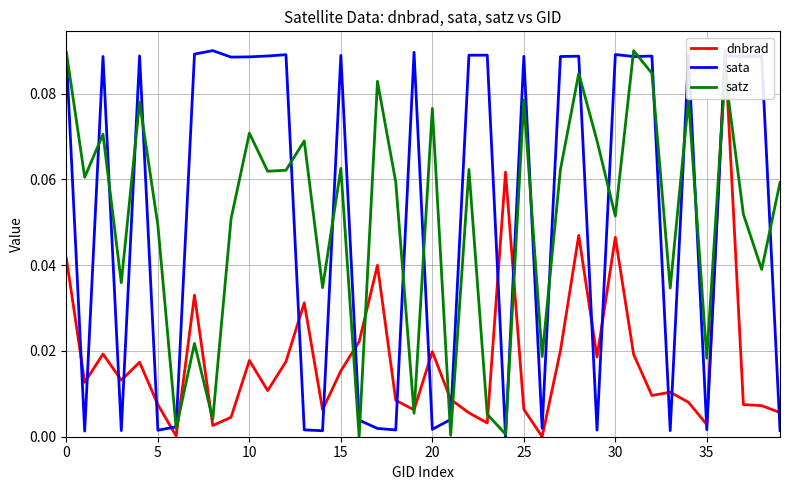

What is the difference between the sata values at 39 and 34?

0.1